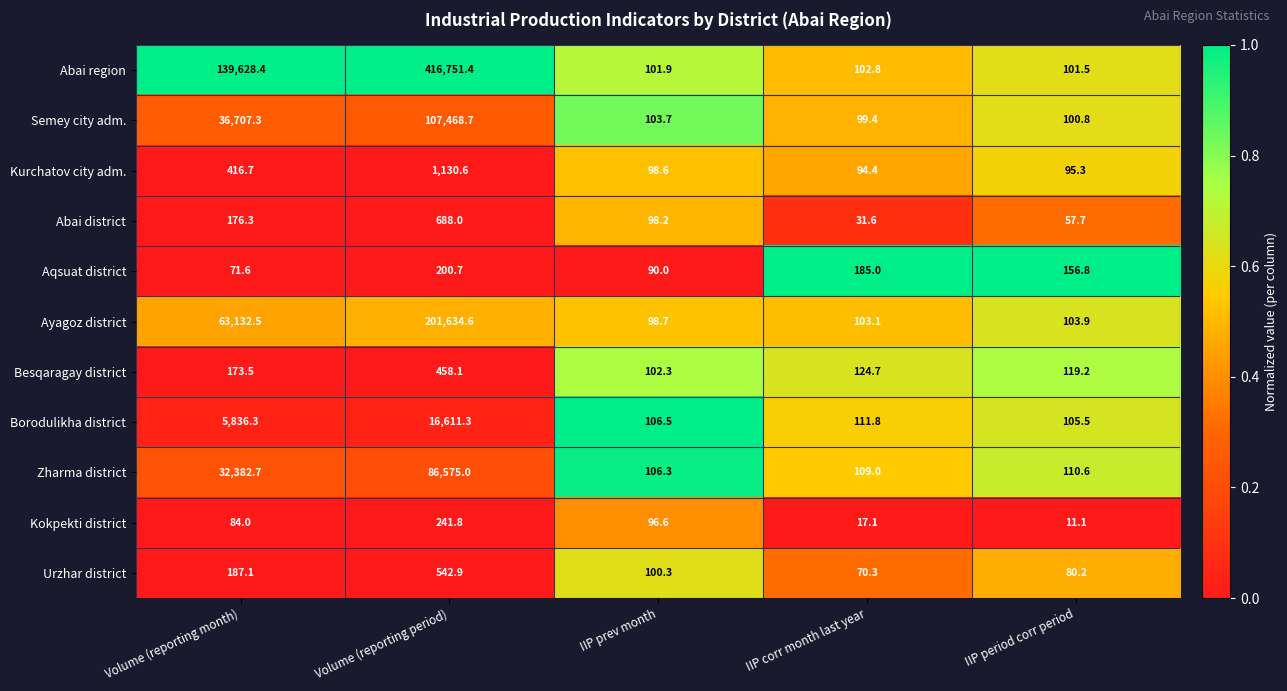

What is the difference between the highest and lowest values at Volume (reporting month)?

139556.8